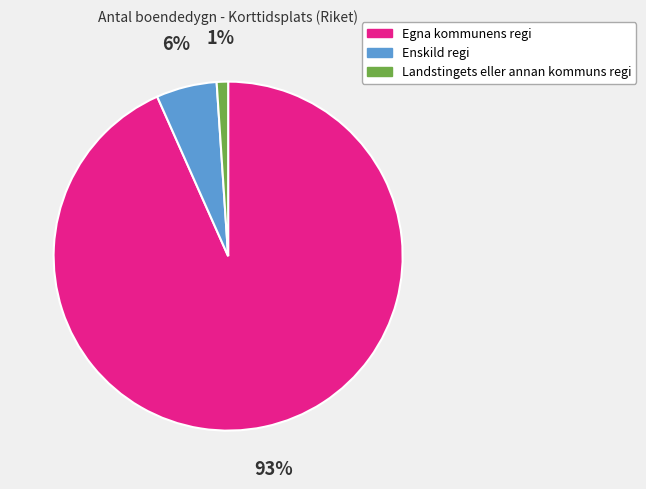

Is the sum of Enskild regi and Landstingets eller annan kommuns regi greater than half?

No